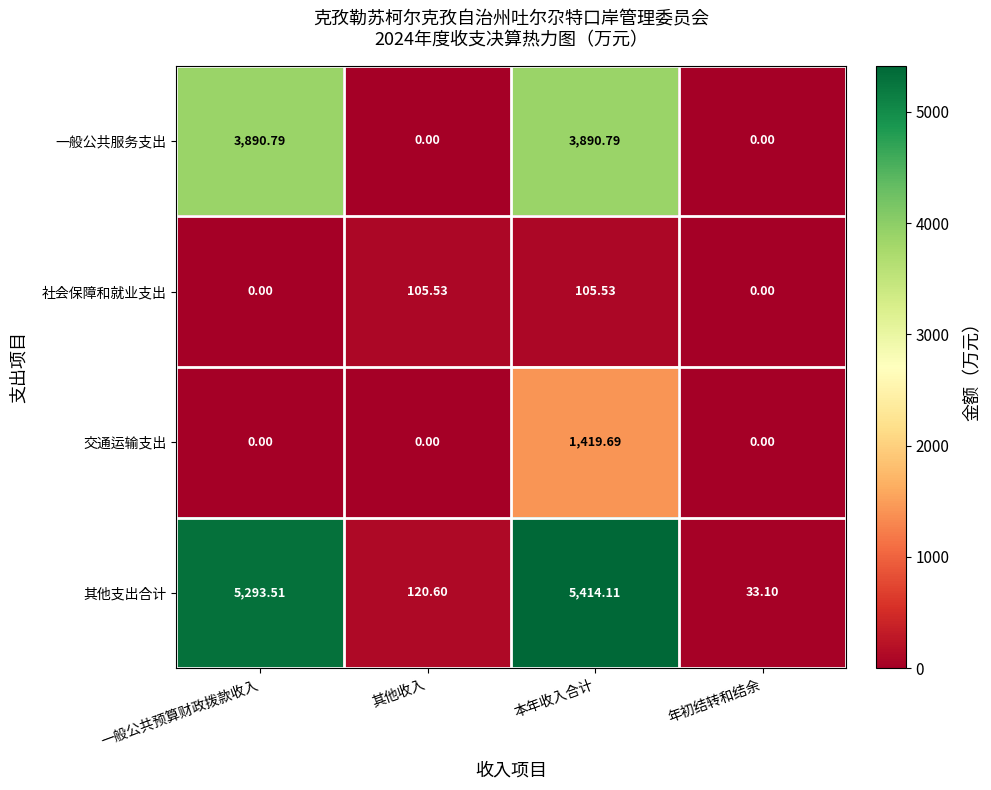

Which series changed the most between 其他收入 and 年初结转和结余?

社会保障和就业支出